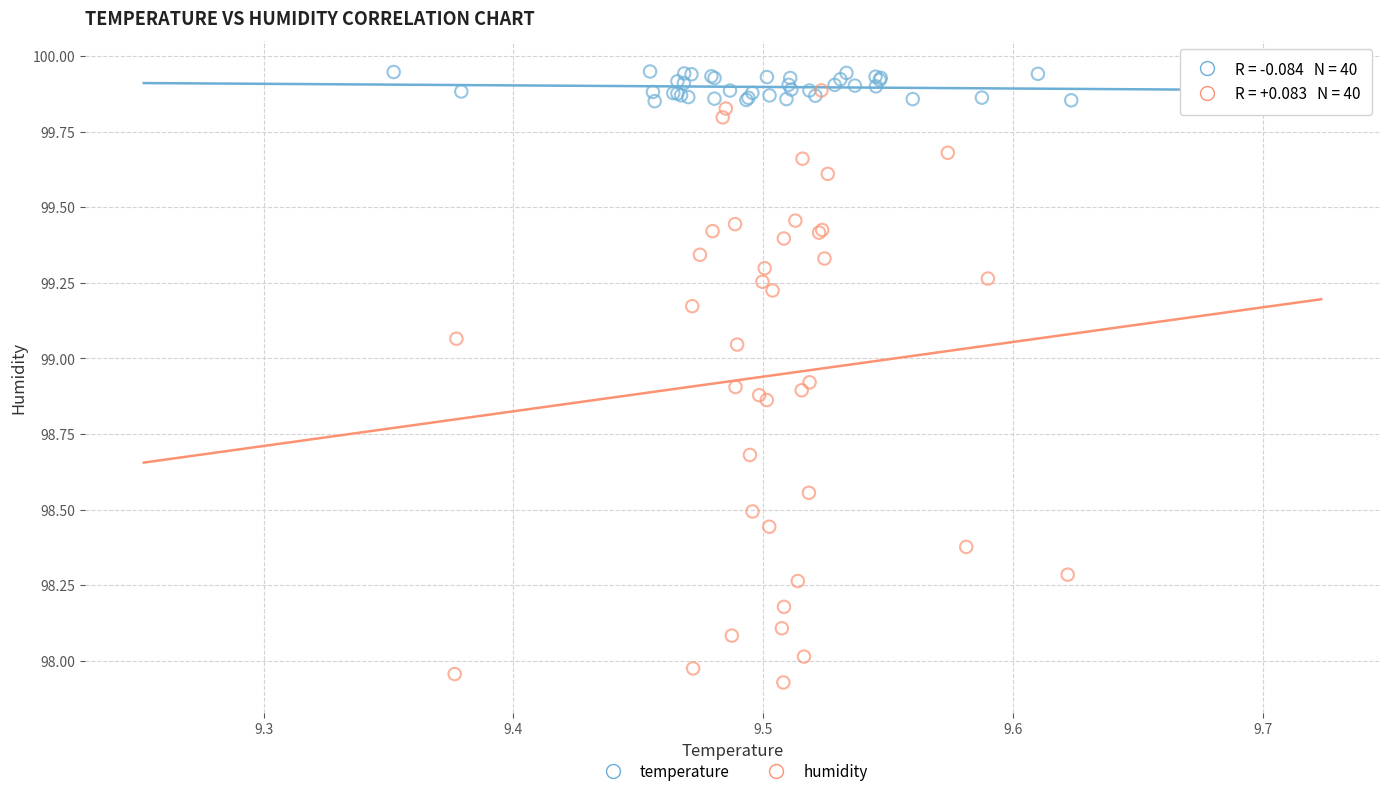

Which series contains the lowest Y value?

humidity